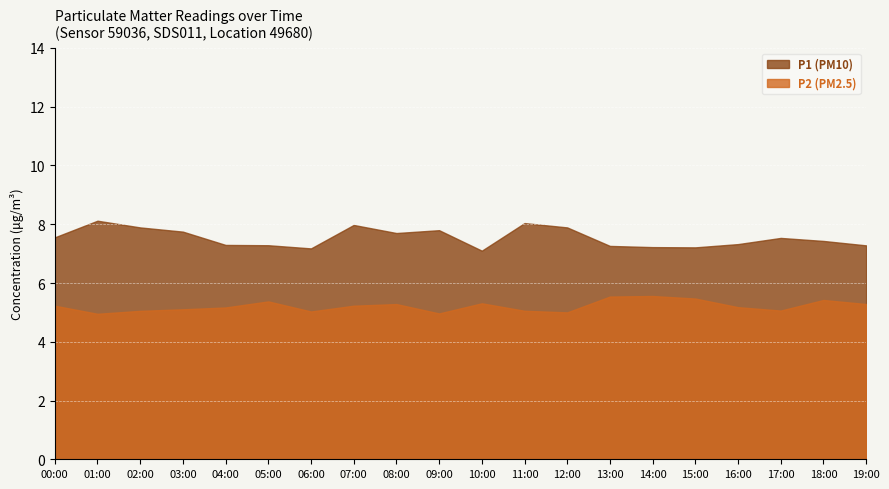

How many lines are shown in the chart?

2